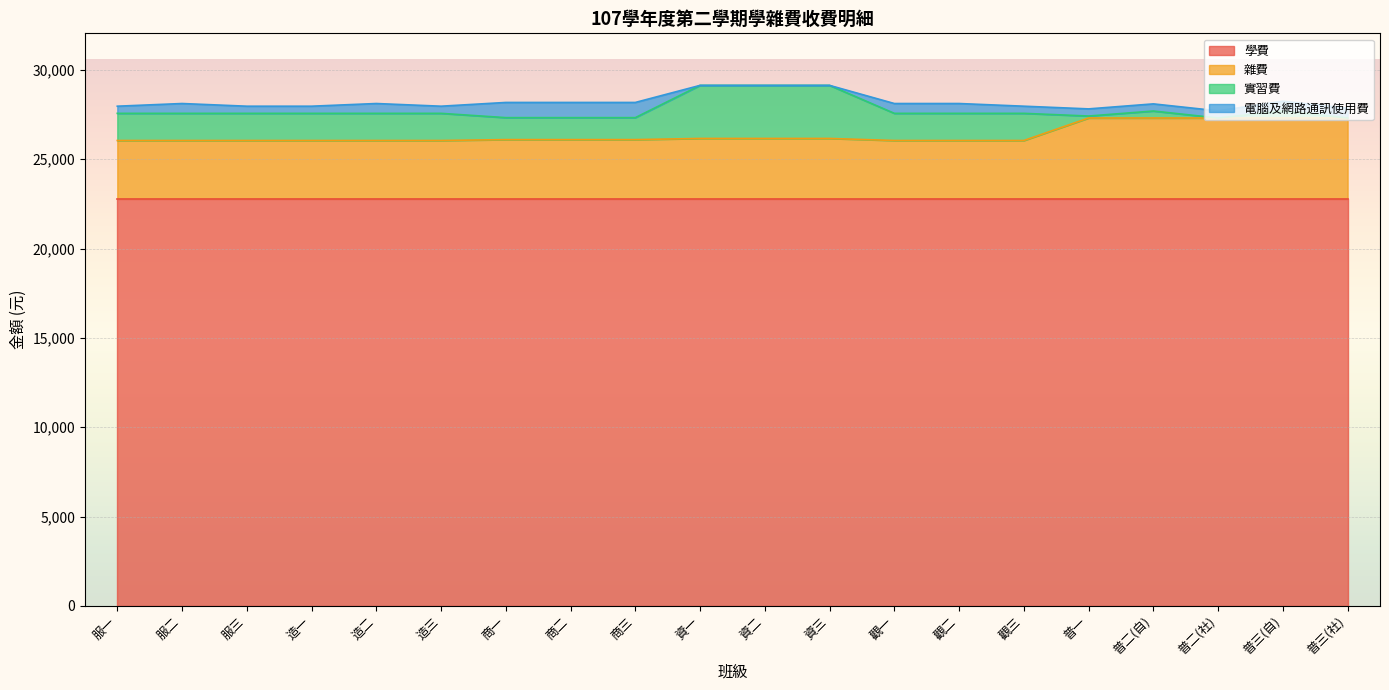

What is the difference between the highest and lowest values at 普二(社)?

22800